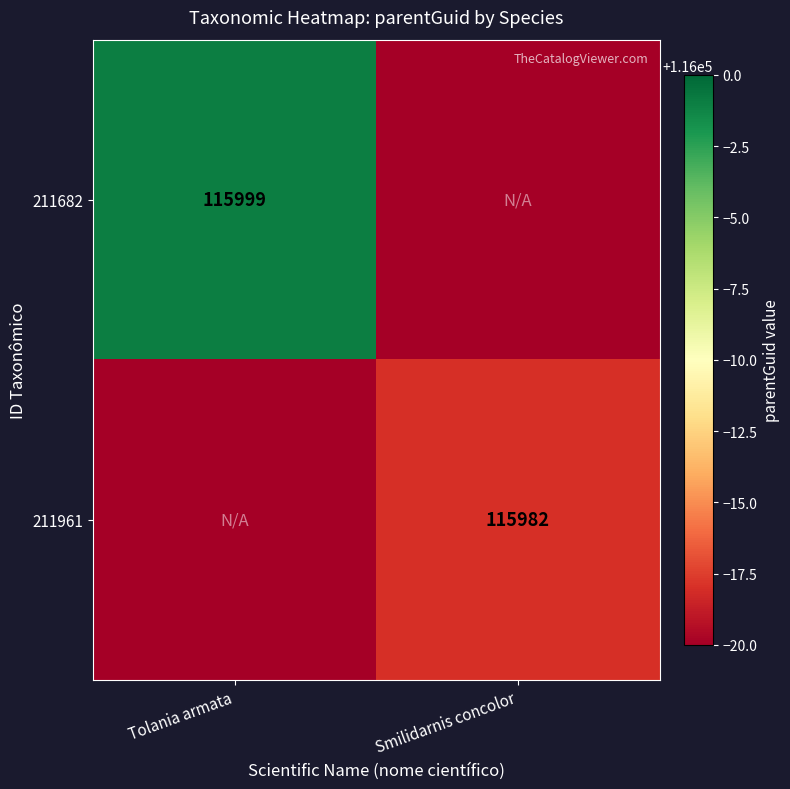

Is it true that 211961 equals 115982 at Smilidarnis concolor?

True